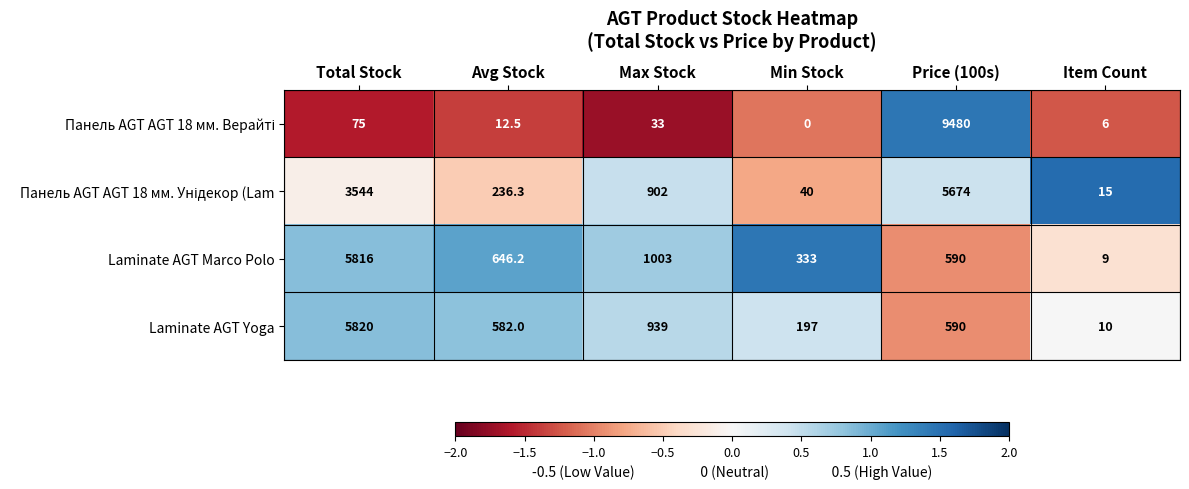

The Laminate AGT Marco Polo series shows 590.0 at Price (100s). True or false?

True